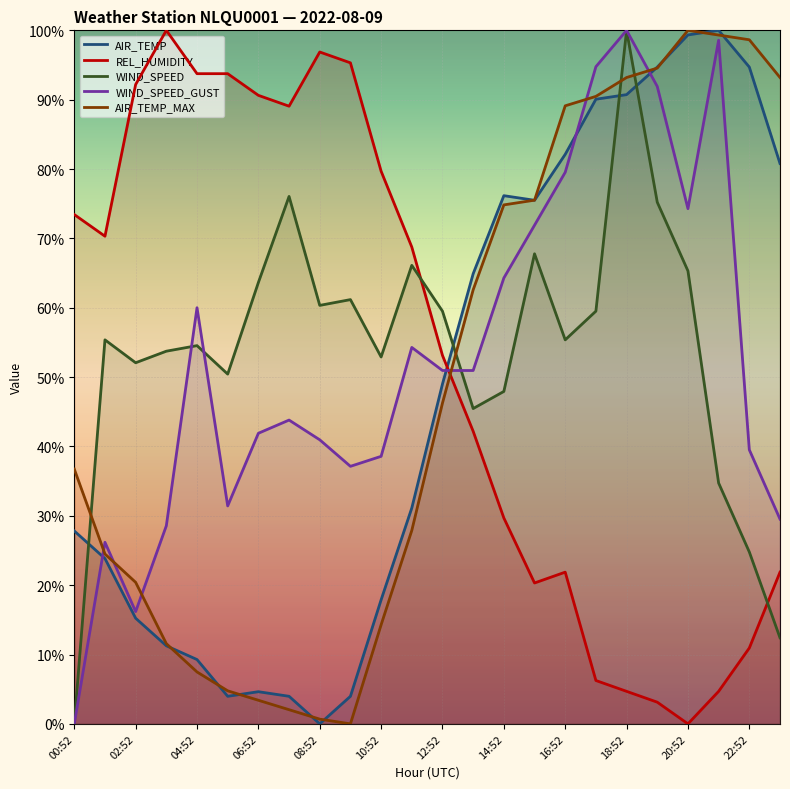

What is the difference between the REL_HUMIDITY values at 19:52 and 22:52?

7.8